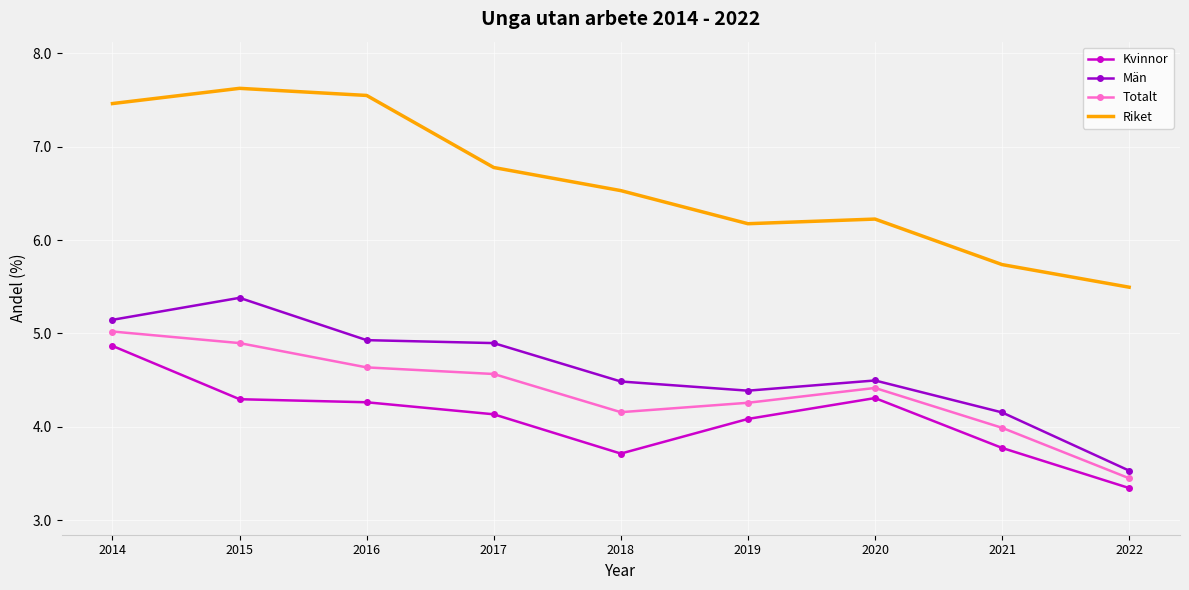

Reading left to right, list all the values displayed in this chart.

Kvinnor: 2014=4.9	2015=4.3	2016=4.3	2017=4.1	2018=3.7	2019=4.1	2020=4.3	2021=3.8	2022=3.3
Män: 2014=5.1	2015=5.4	2016=4.9	2017=4.9	2018=4.5	2019=4.4	2020=4.5	2021=4.2	2022=3.5
Totalt: 2014=5.0	2015=4.9	2016=4.6	2017=4.6	2018=4.2	2019=4.3	2020=4.4	2021=4.0	2022=3.4
Riket: 2014=7.5	2015=7.6	2016=7.6	2017=6.8	2018=6.5	2019=6.2	2020=6.2	2021=5.7	2022=5.5